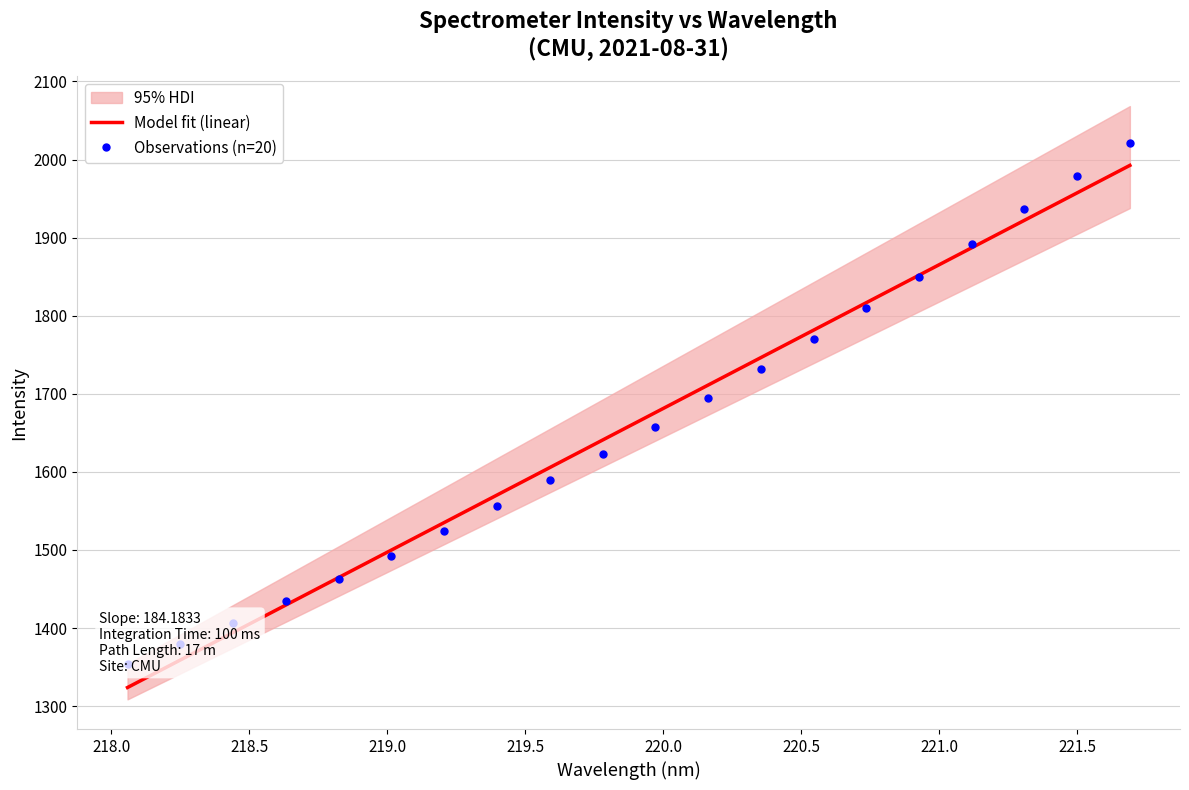

What is the highest value of the Model fit (linear) series?

1992.5